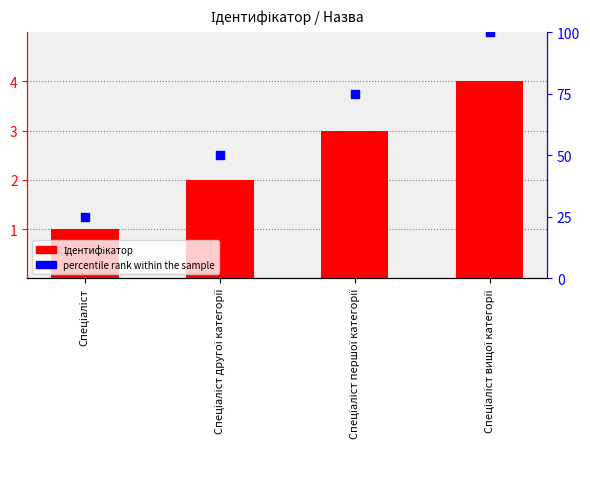

What is the total value across all series at Спеціаліст вищої категорії?

104